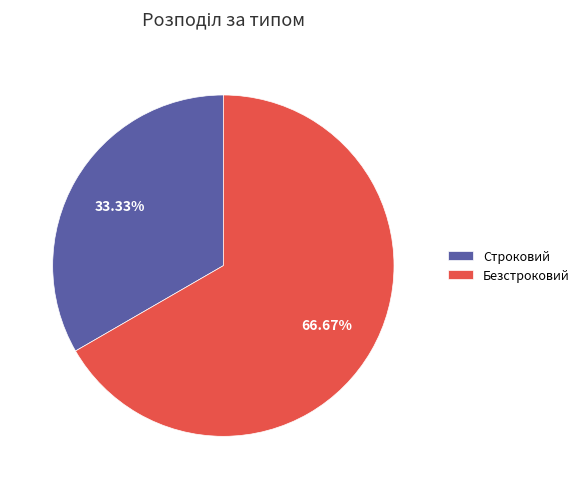

What percentage is the Безстроковий slice, to the nearest percent?

67%